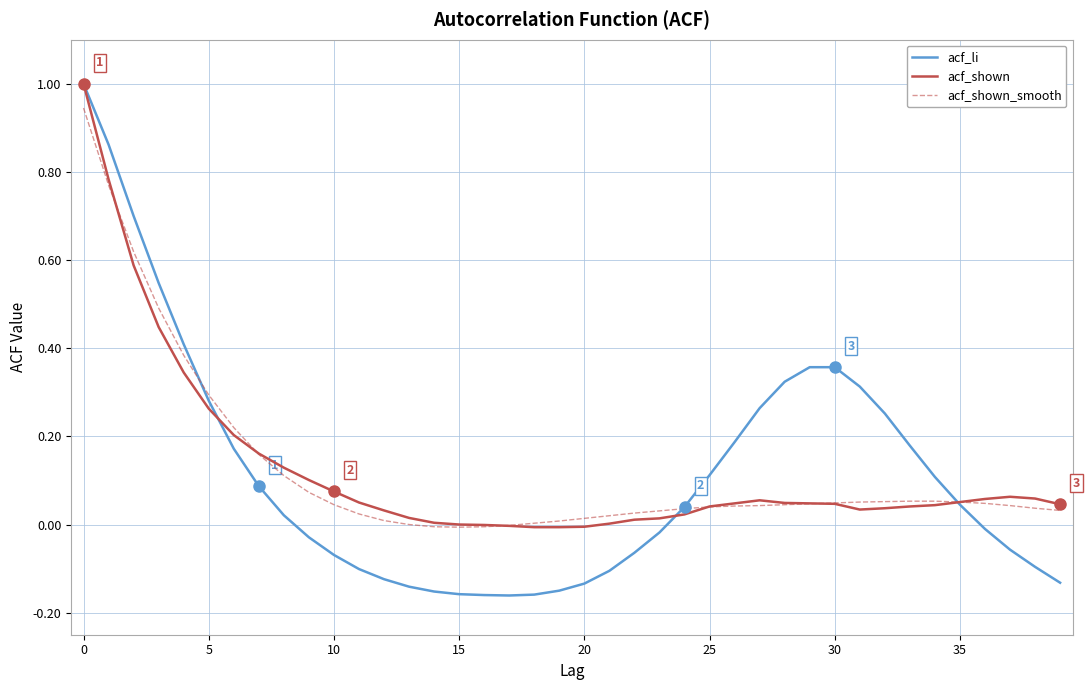

What is the maximum value shown in the chart?

1.0